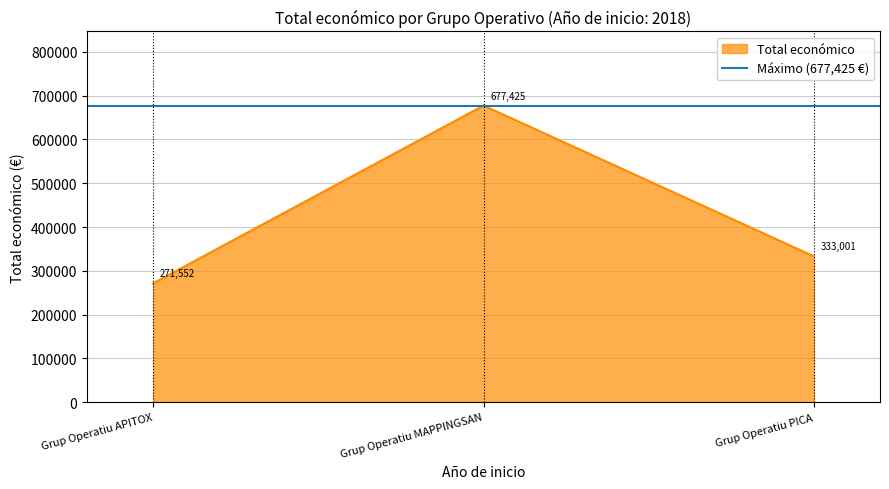

What is the label of the 3rd point from the right?

Grup Operatiu APITOX